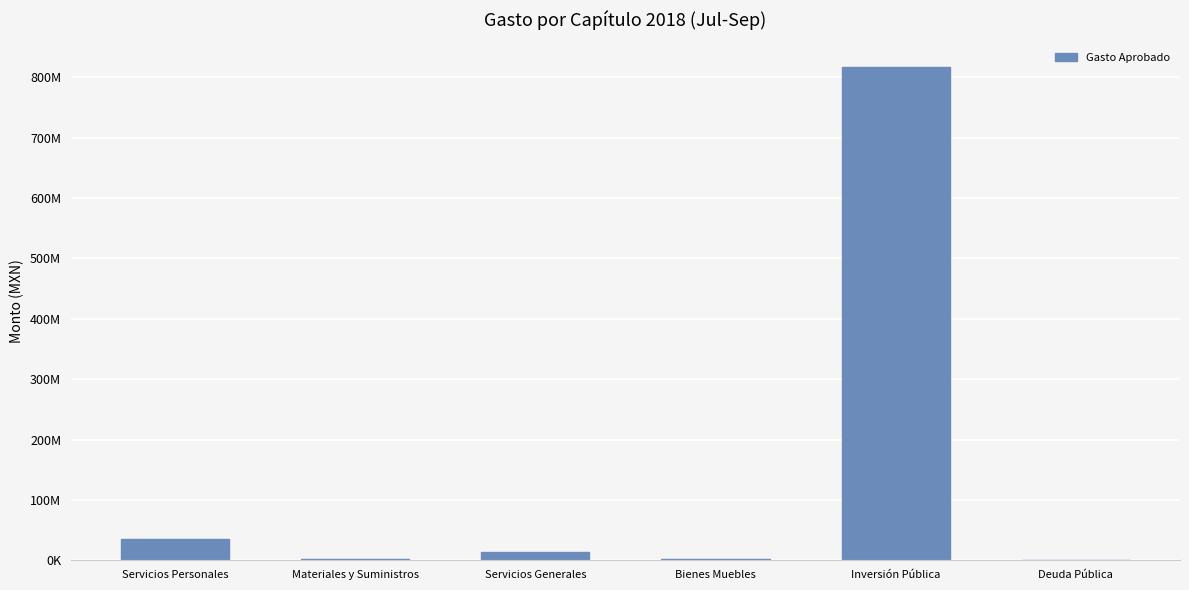

The chart shows a value of 59965609 at Servicios Personales. True or false?

False